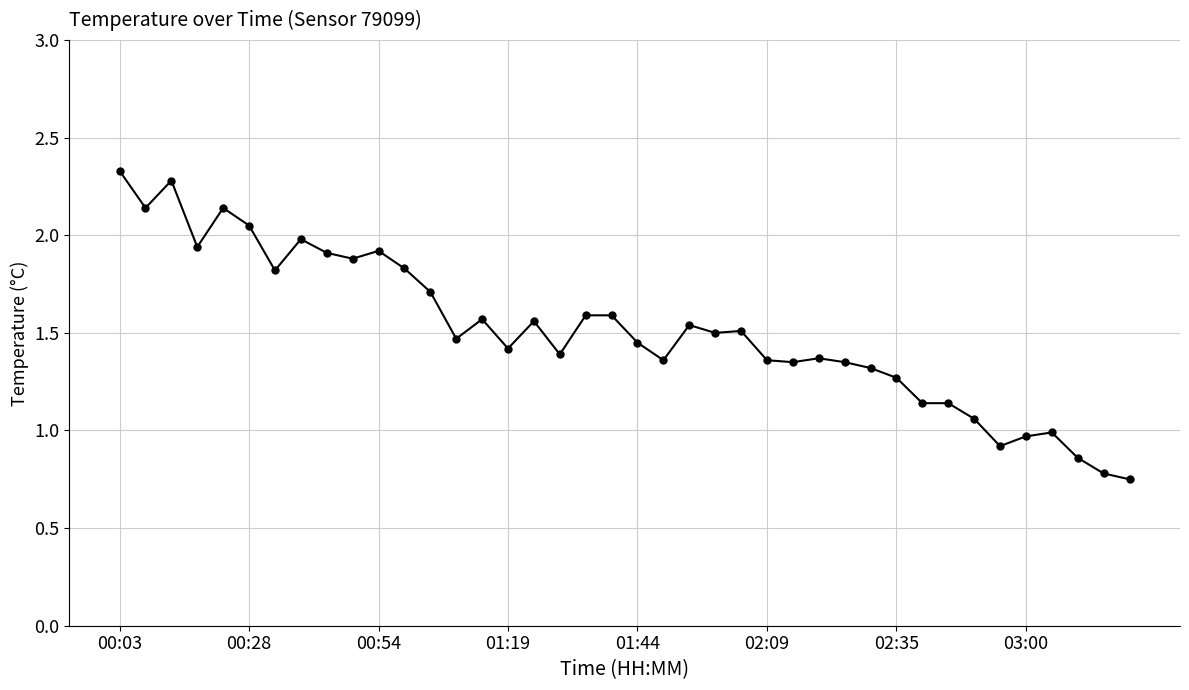

True or false: the data has more than 1 interior local peaks.

True